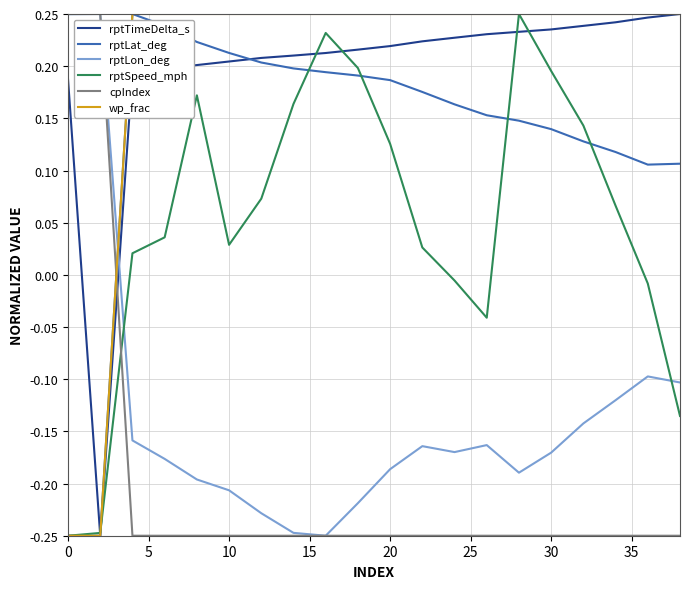

How many distinct data groups are displayed?

6